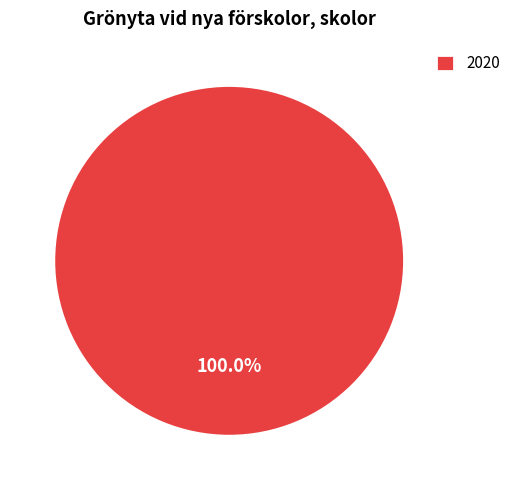

Is there any slice that represents more than half of the pie?

Yes